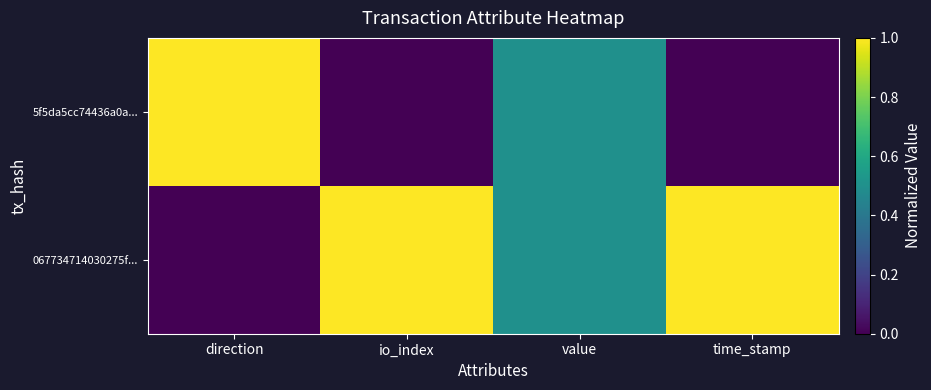

At which category is the sum across all series the highest?

direction